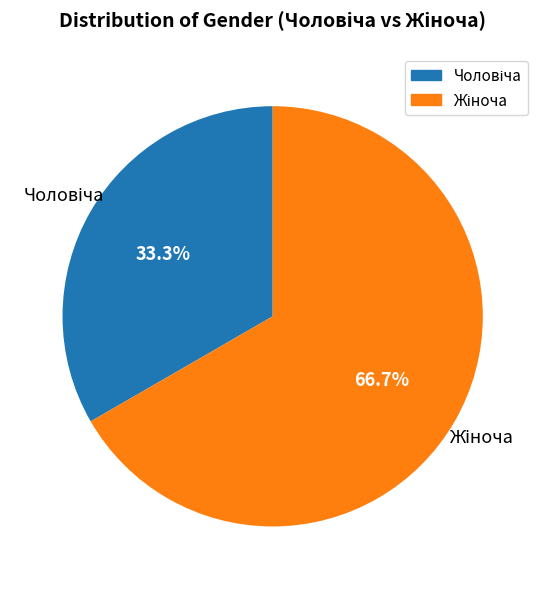

Does any single category account for the majority?

Yes